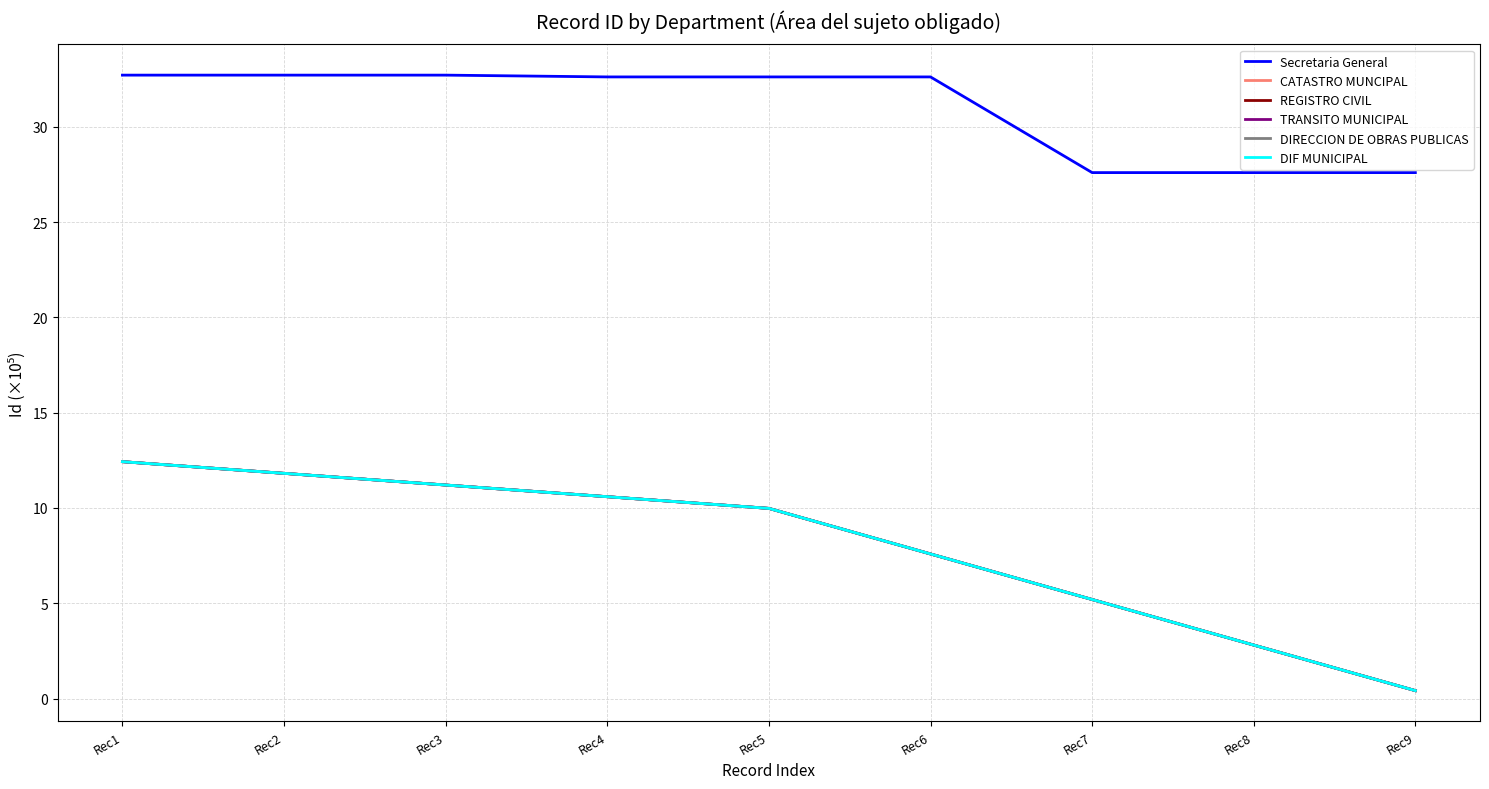

What is the greatest value displayed?

32.7